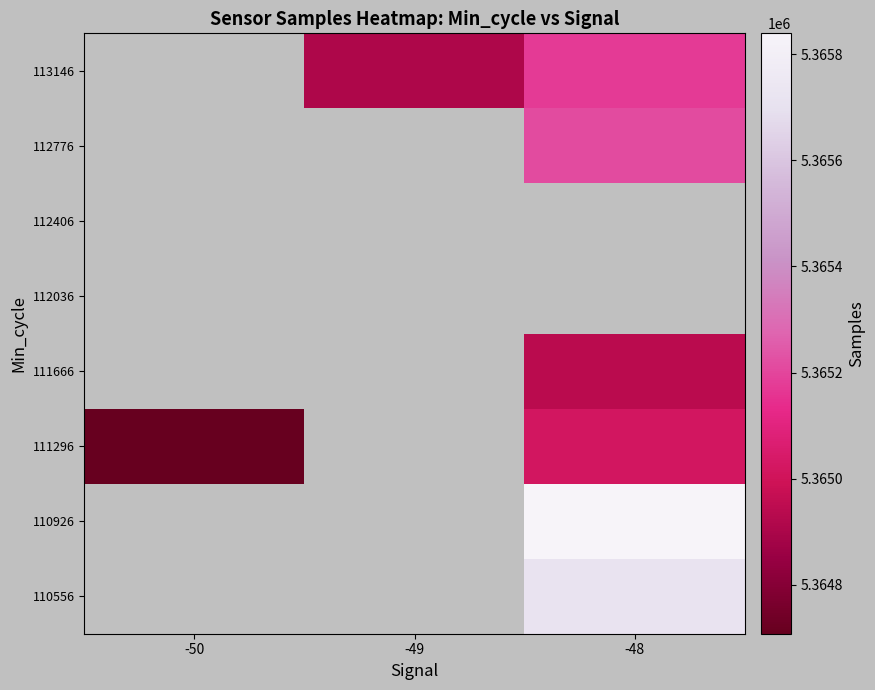

What is the minimum value shown in the chart?

5364708.0